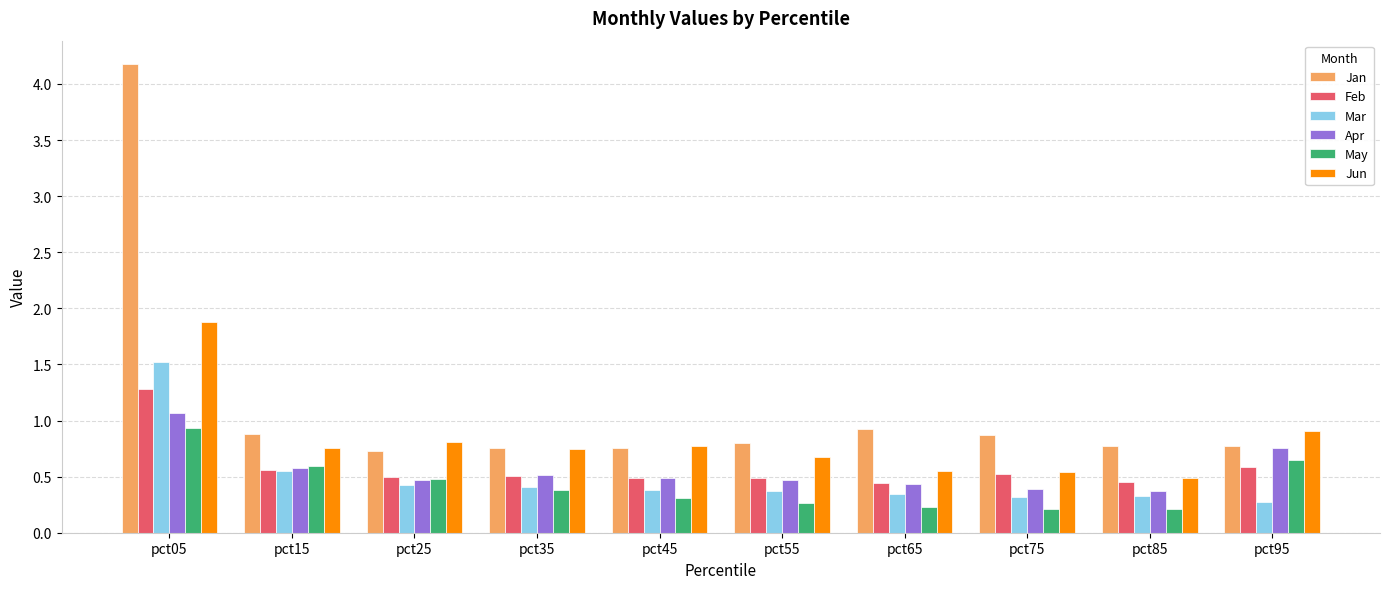

Count the Feb values in the range 0 to 1.

9